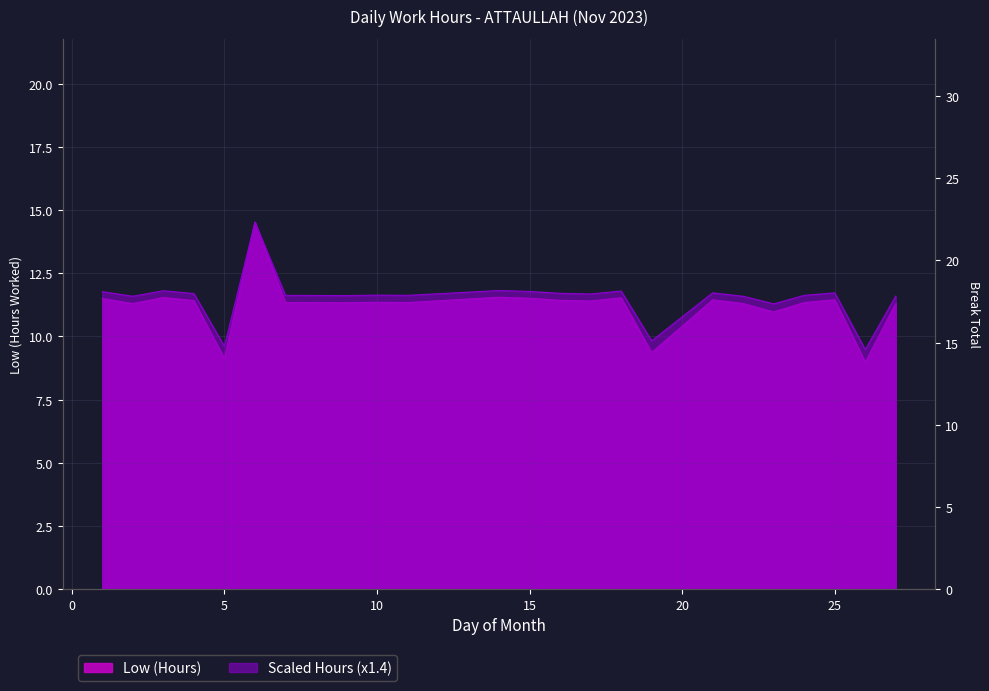

At which category does the chart reach its peak across all series?

6